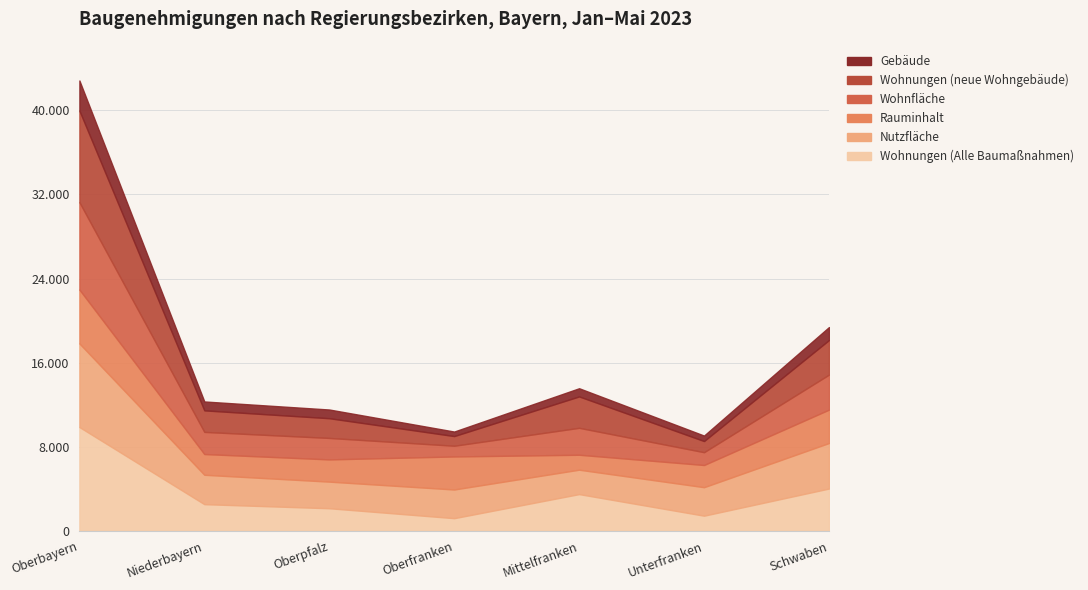

Is the value of Rauminhalt at Niederbayern greater than the value of Wohnungen (Alle Baumaßnahmen) at Oberbayern?

No